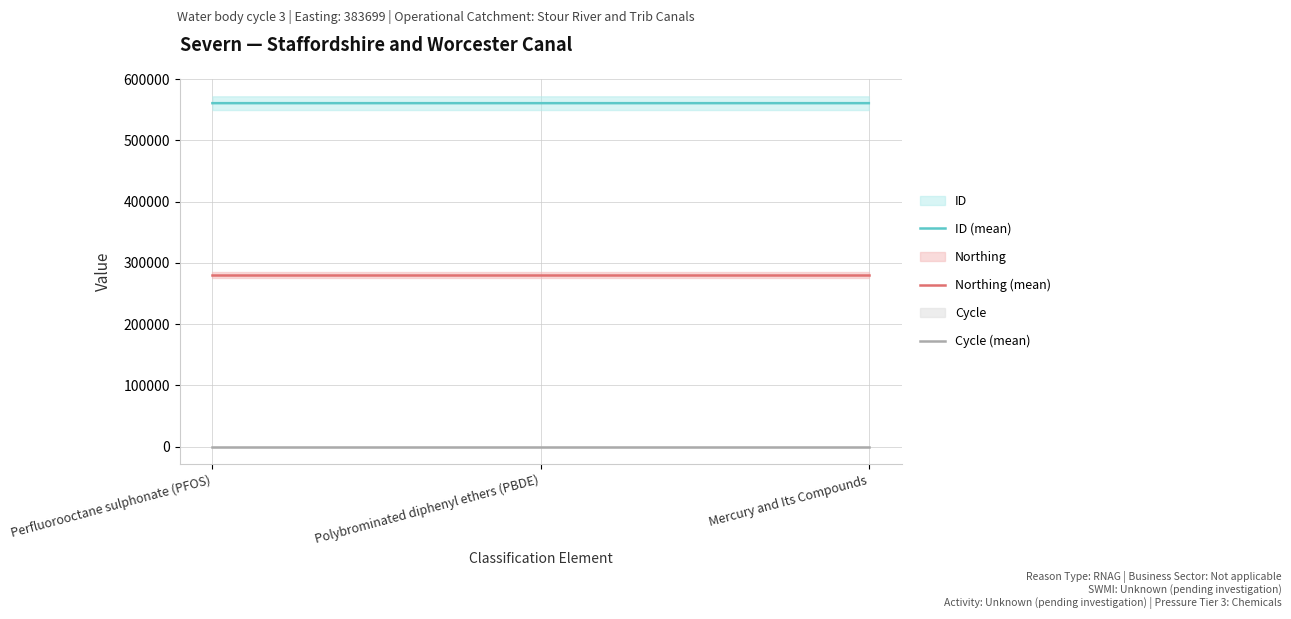

What is the difference between the highest and lowest values at Perfluorooctane sulphonate (PFOS)?

560851